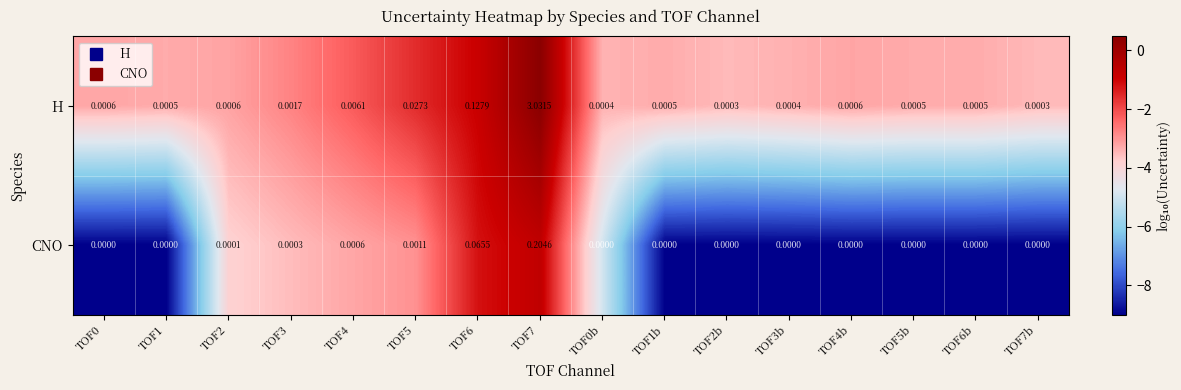

Rank the series at TOF5b from highest to lowest value.

H, CNO